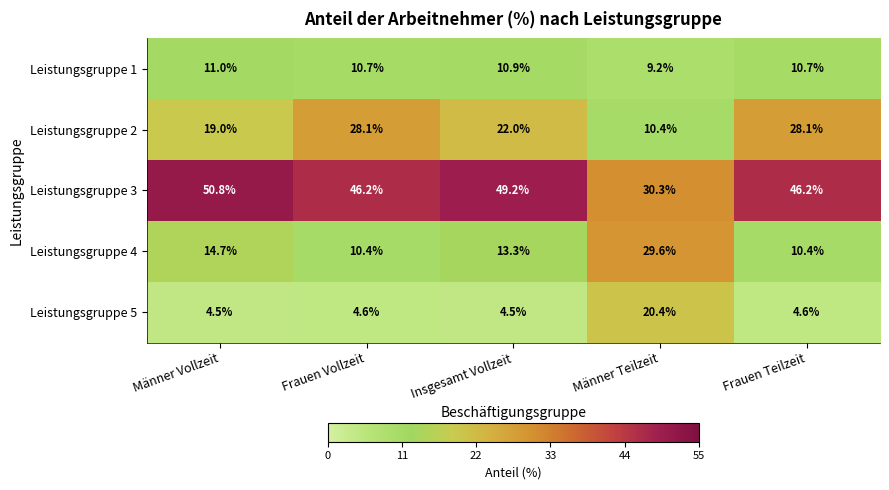

Is it true that Leistungsgruppe 2 equals 37.2 at Insgesamt Vollzeit?

False